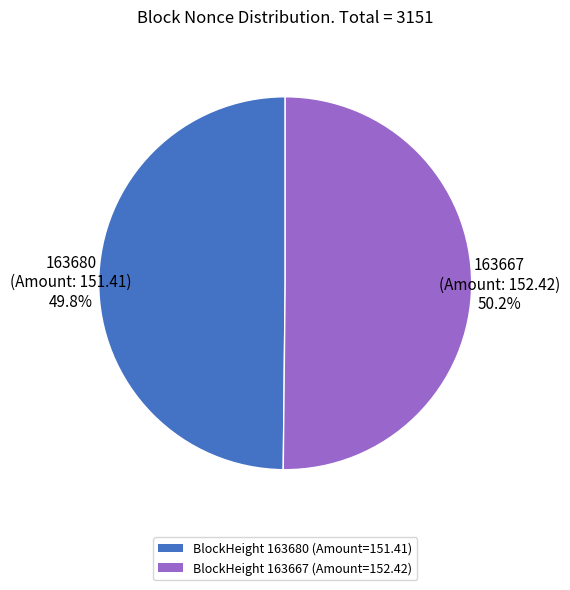

To the nearest percent, what is the difference between the largest and smallest slice percentages?

0%